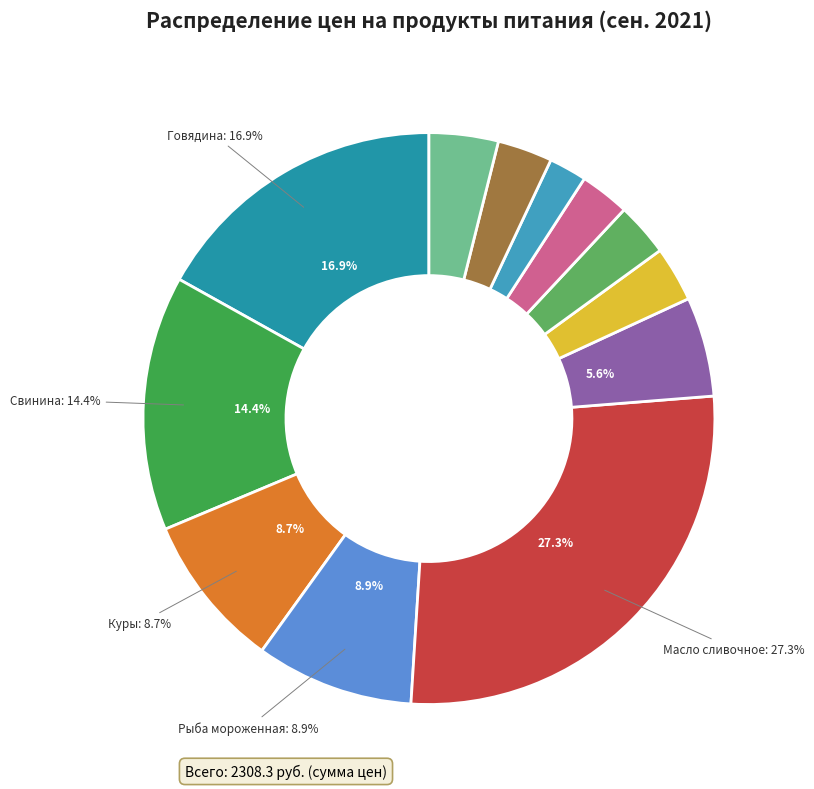

Is there a majority slice in this chart?

No